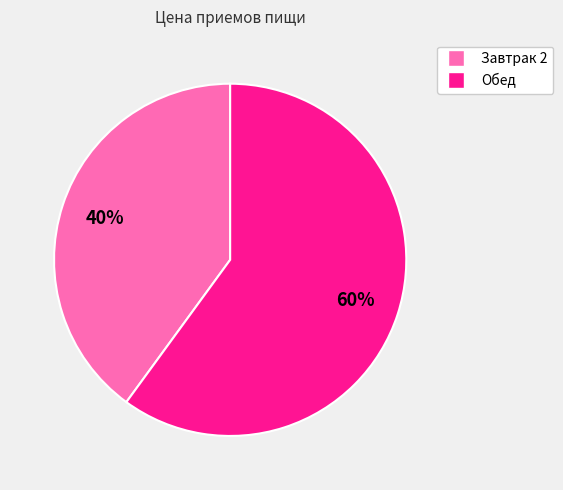

How many segments does this pie chart have?

2